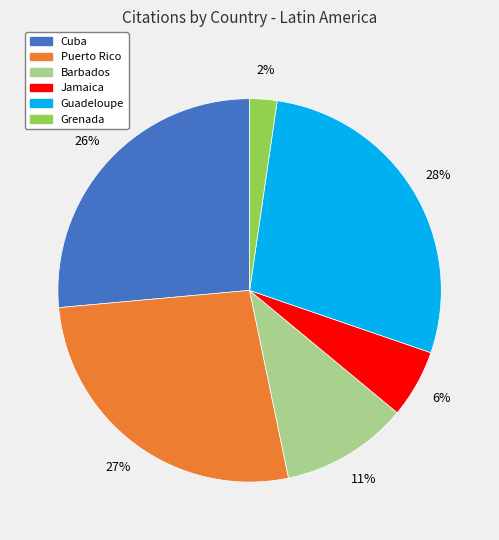

To the nearest percent, what is the difference between the largest and smallest slice percentages?

26%